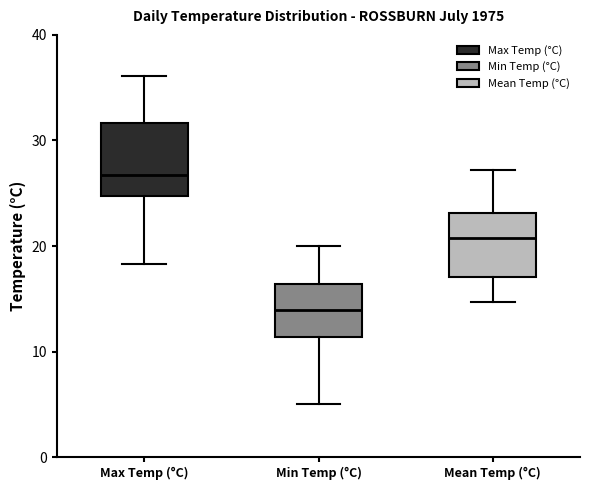

Reading left to right, read every box against the y-axis: the position of its median line, the range the box covers, and the ends of its whiskers. The values are not printed on the chart, so give them approximately, as read against the axis.

Max Temp (°C): median 27, box 25 to 32, whiskers 18 to 36
Min Temp (°C): median 14, box 11 to 16, whiskers 5 to 20
Mean Temp (°C): median 21, box 17 to 23, whiskers 15 to 27